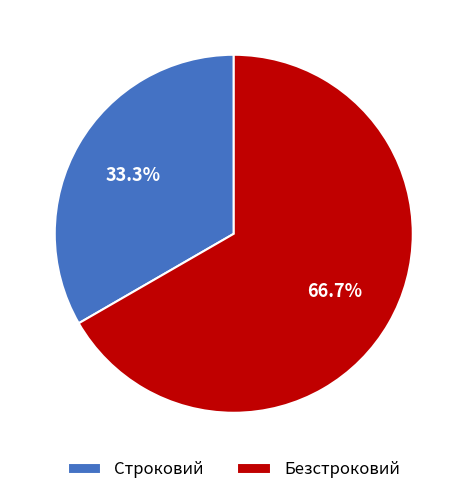

Does Безстроковий account for over 50% of the chart?

Yes